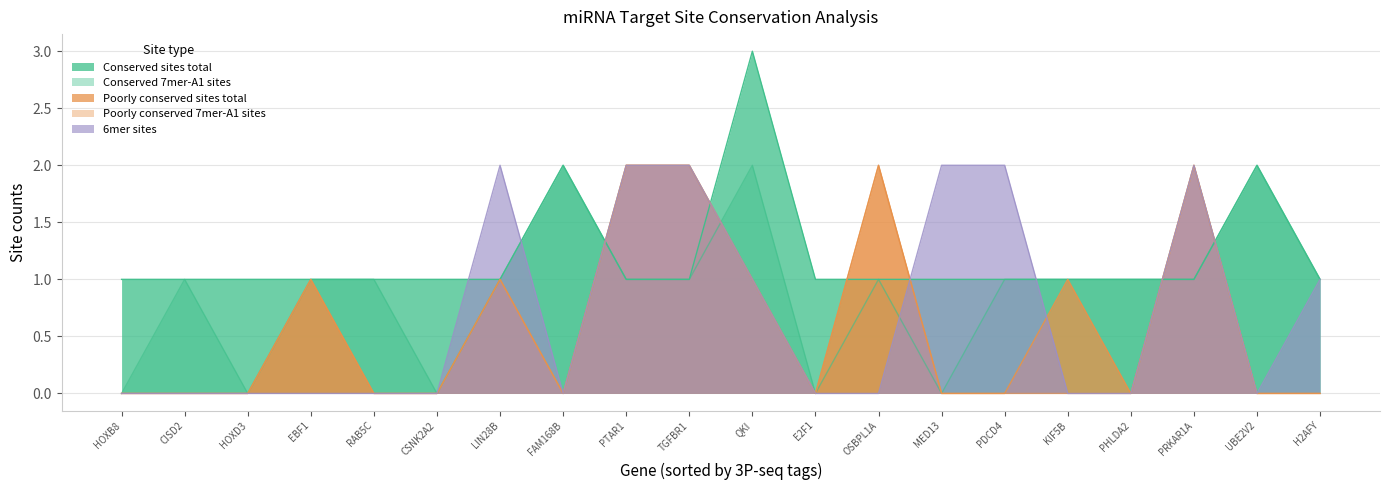

Between MED13 and PHLDA2, which series saw the biggest shift?

6mer sites